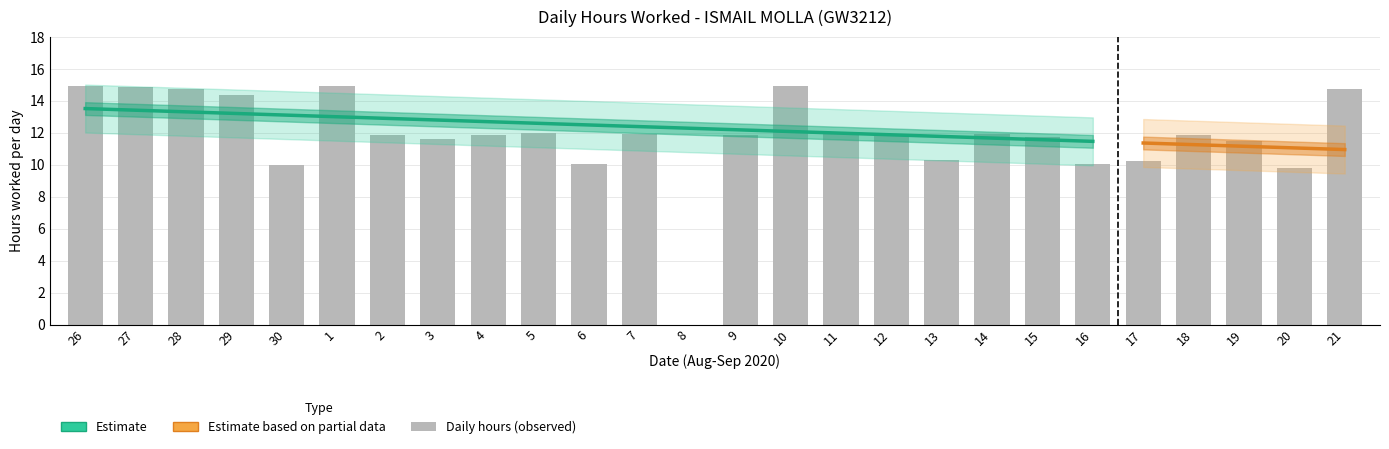

How many values are above zero?

25